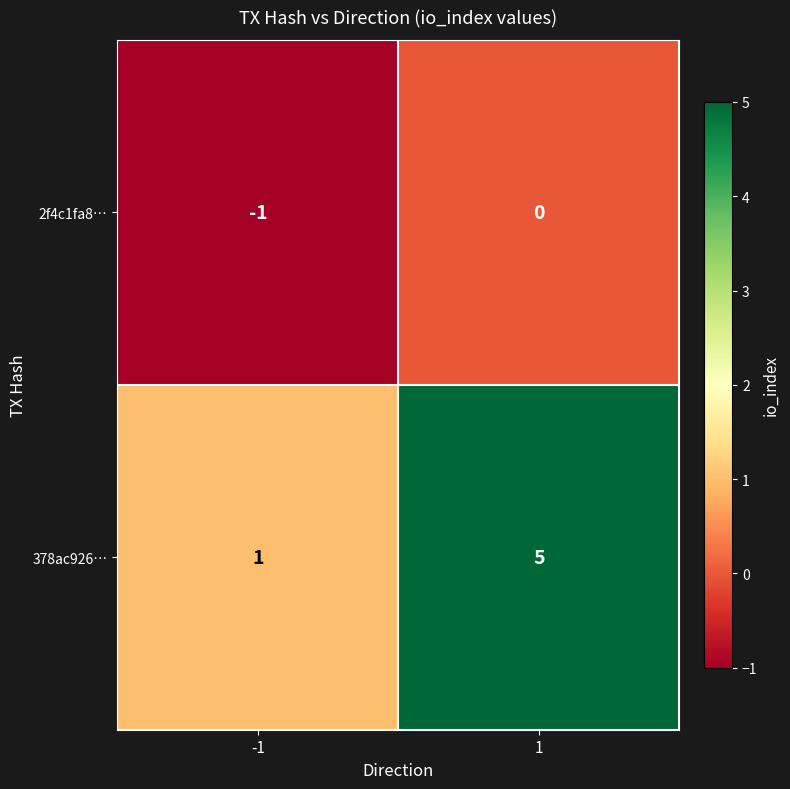

What is the difference between the 378ac926… values at -1 and 1?

4